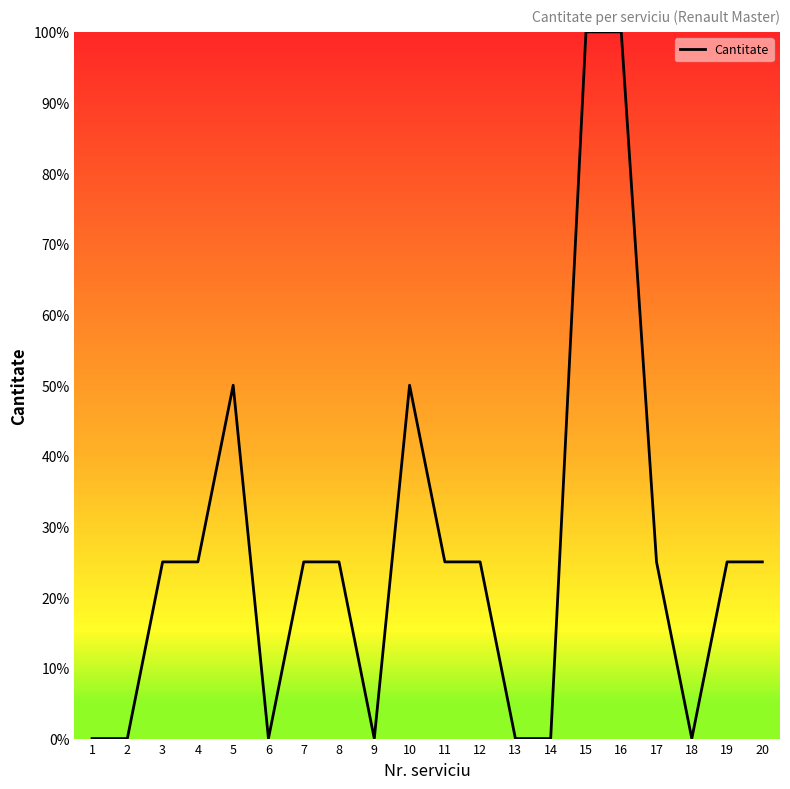

What is the difference between the maximum and minimum values?

100